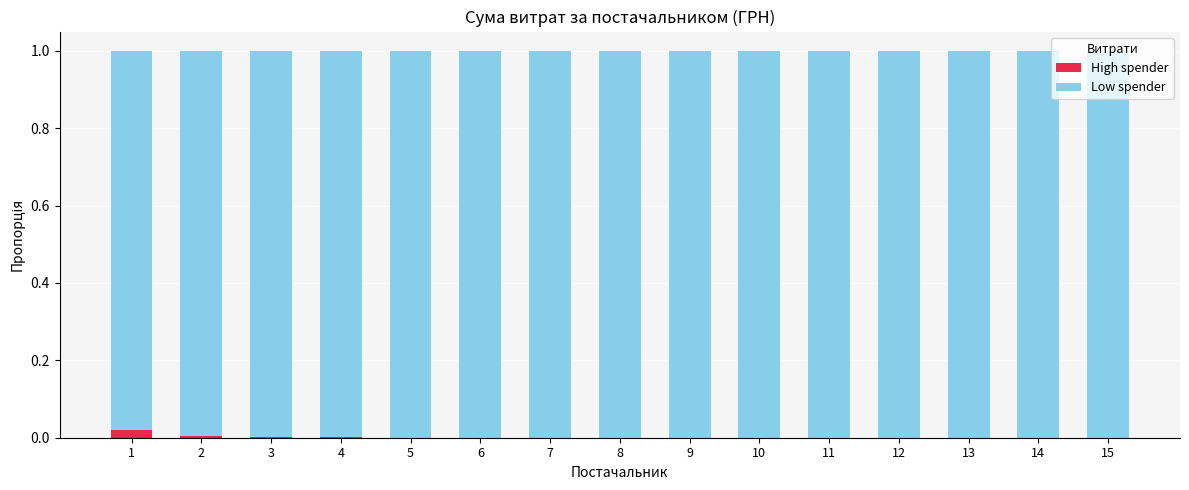

Are the bars horizontal?

No